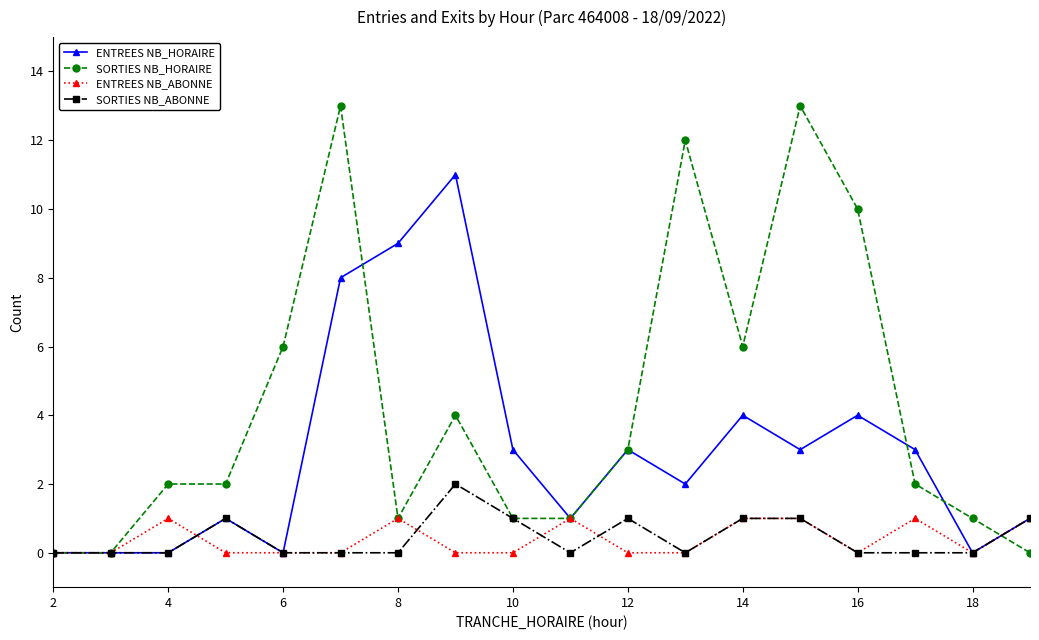

What is the sum of all ENTREES NB_ABONNE values?

7